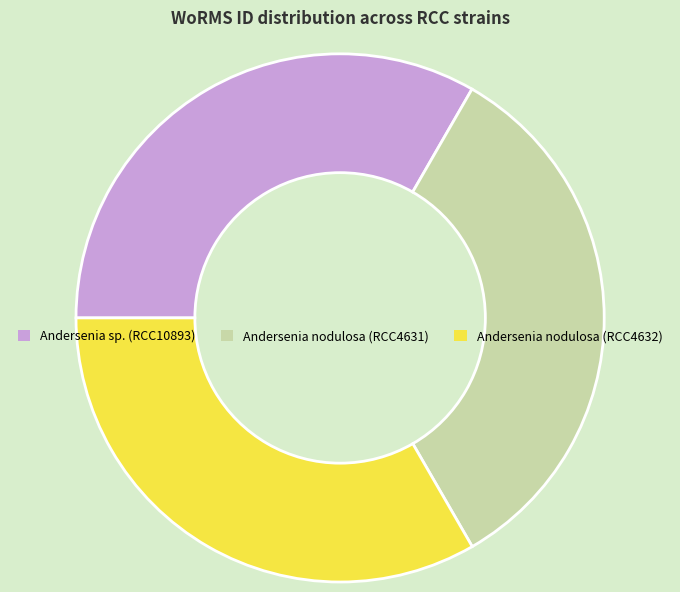

Does Andersenia sp. (RCC10893) account for over 50% of the chart?

No